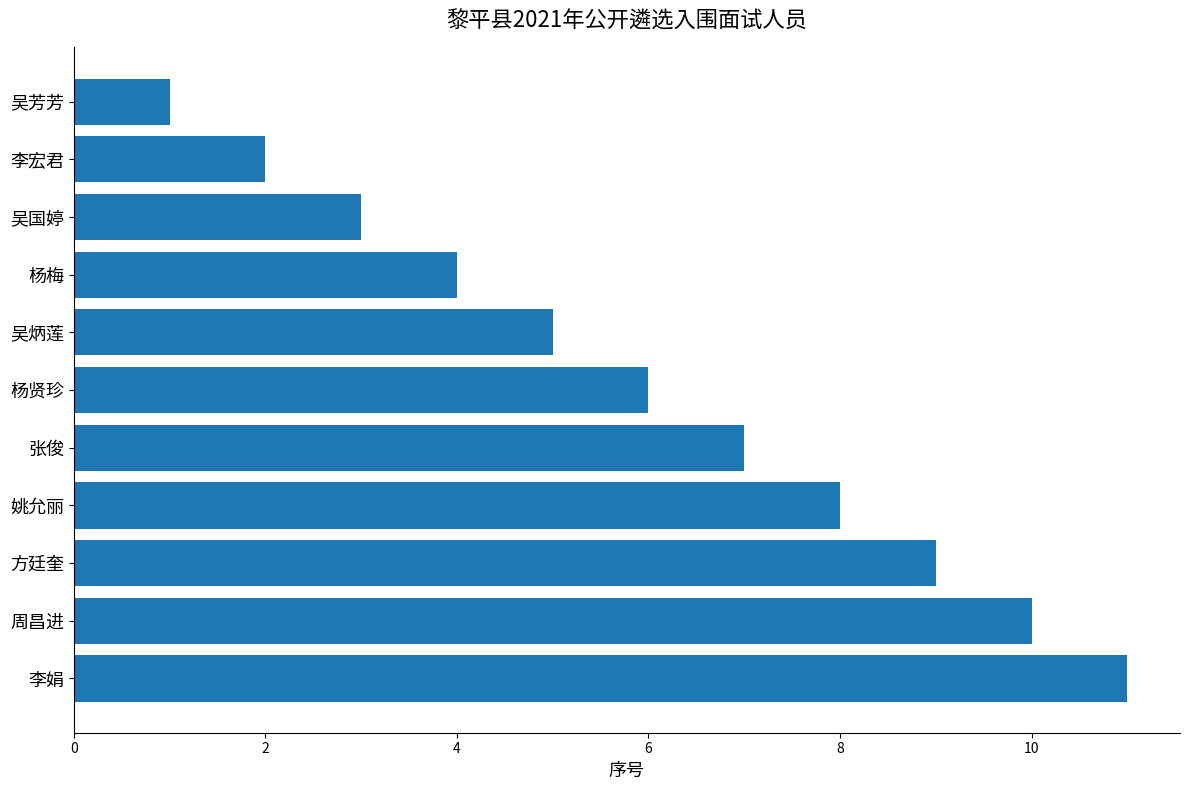

Read the value at 姚允丽.

8